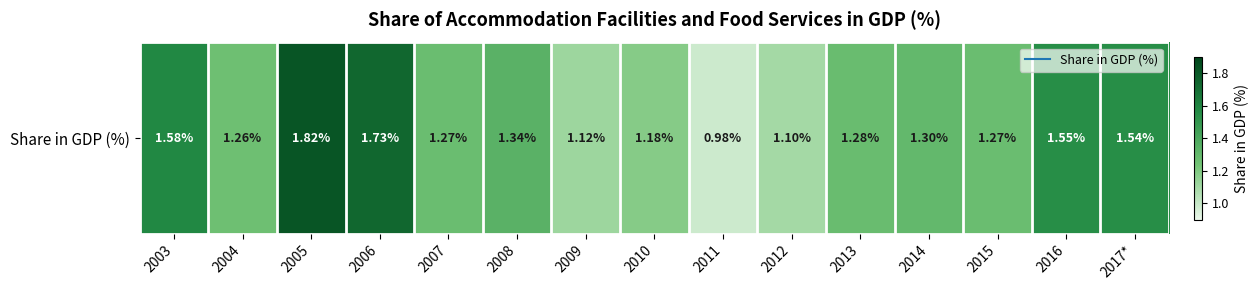

The chart shows a value of 0.8 at 2014. True or false?

False